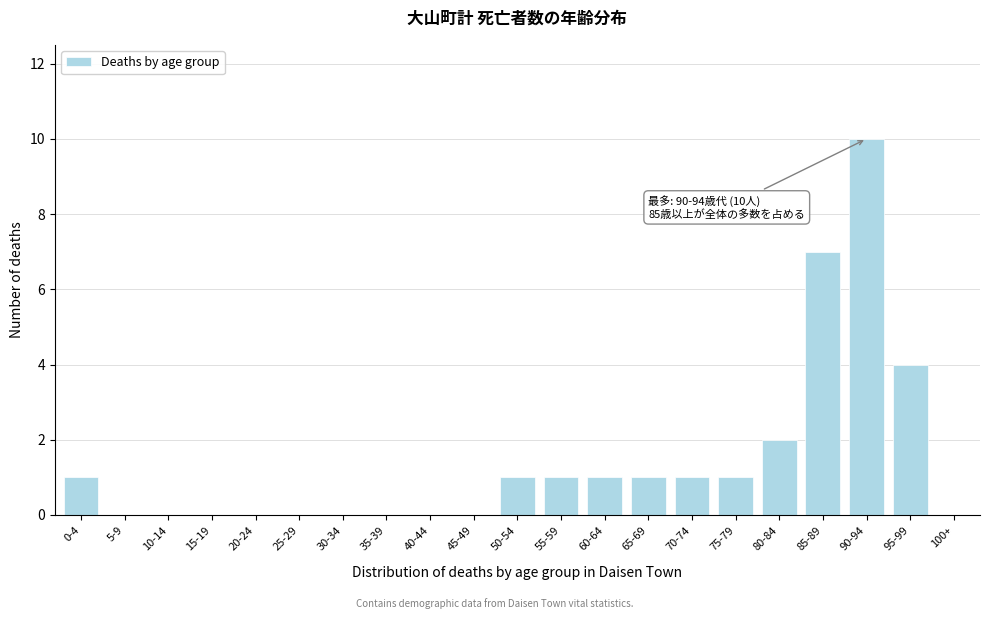

Reading left to right, what are all the values shown in this chart?

0-4=1	5-9=0	10-14=0	15-19=0	20-24=0	25-29=0	30-34=0	35-39=0	40-44=0	45-49=0	50-54=1	55-59=1	60-64=1	65-69=1	70-74=1	75-79=1	80-84=2	85-89=7	90-94=10	95-99=4	100+=0